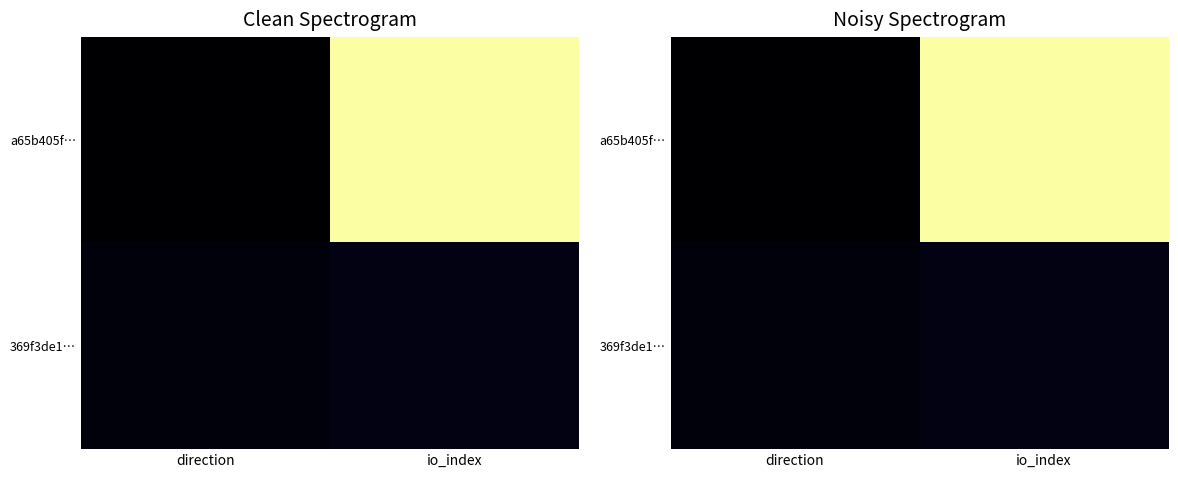

List the series in order of their peak value, lowest first.

369f3de1…, a65b405f…